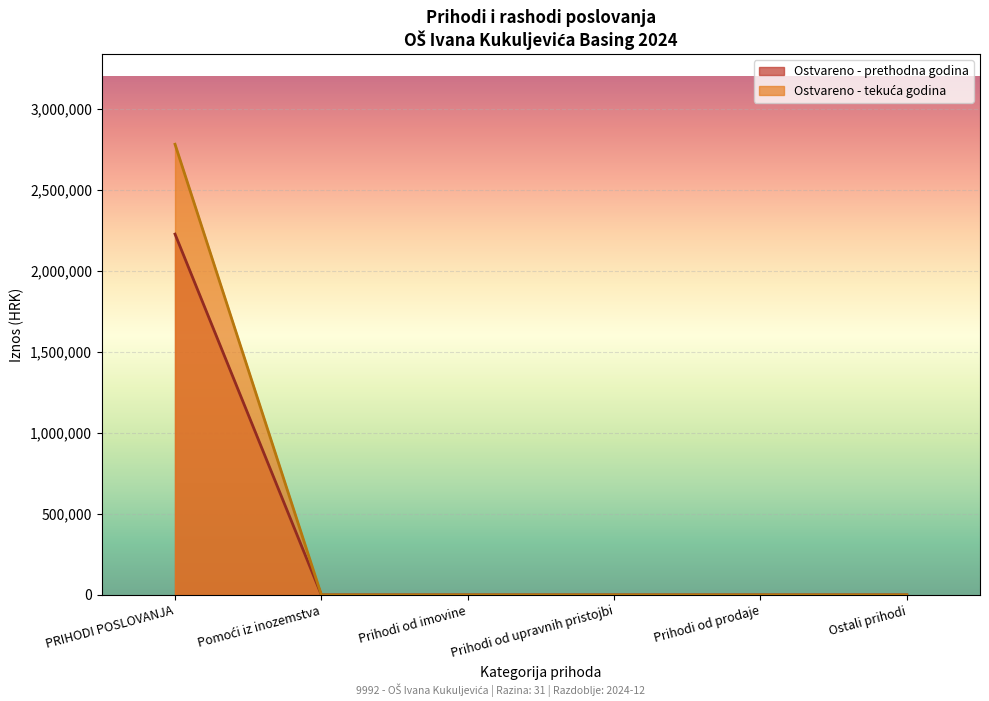

The value of Ostvareno - prethodna godina at Prihodi od upravnih pristojbi is 1288674.3. True or false?

False